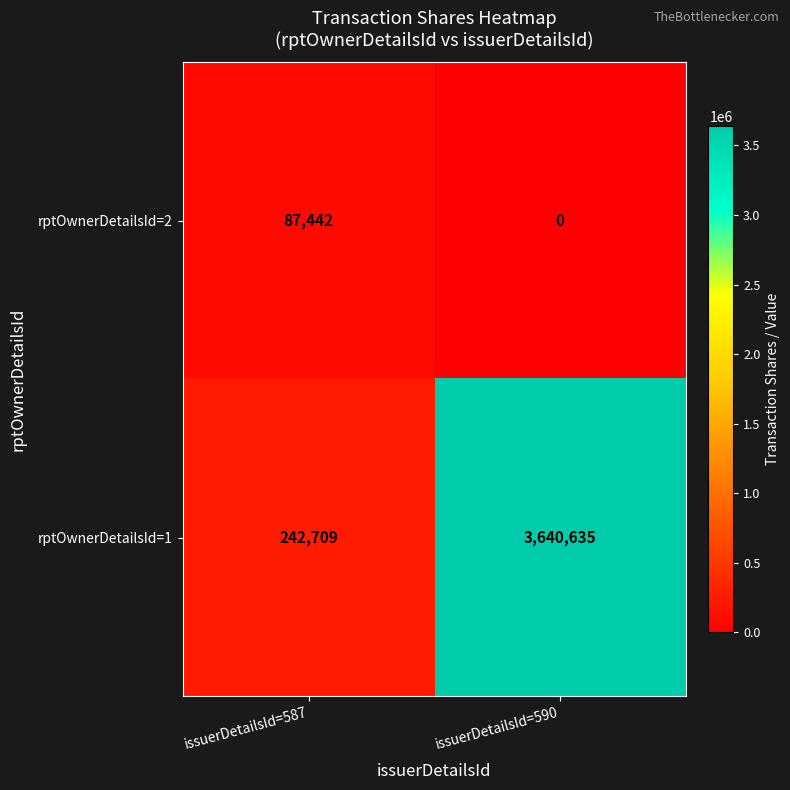

At which category is the sum across all series the highest?

issuerDetailsId=590